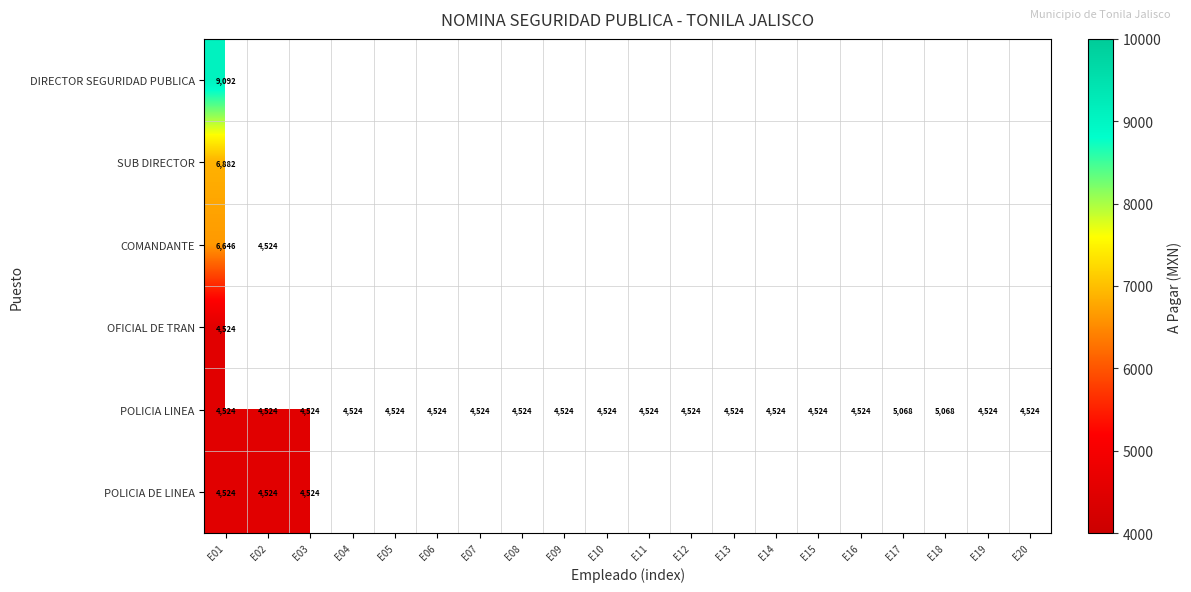

At how many categories does at least one series exceed 7396?

1